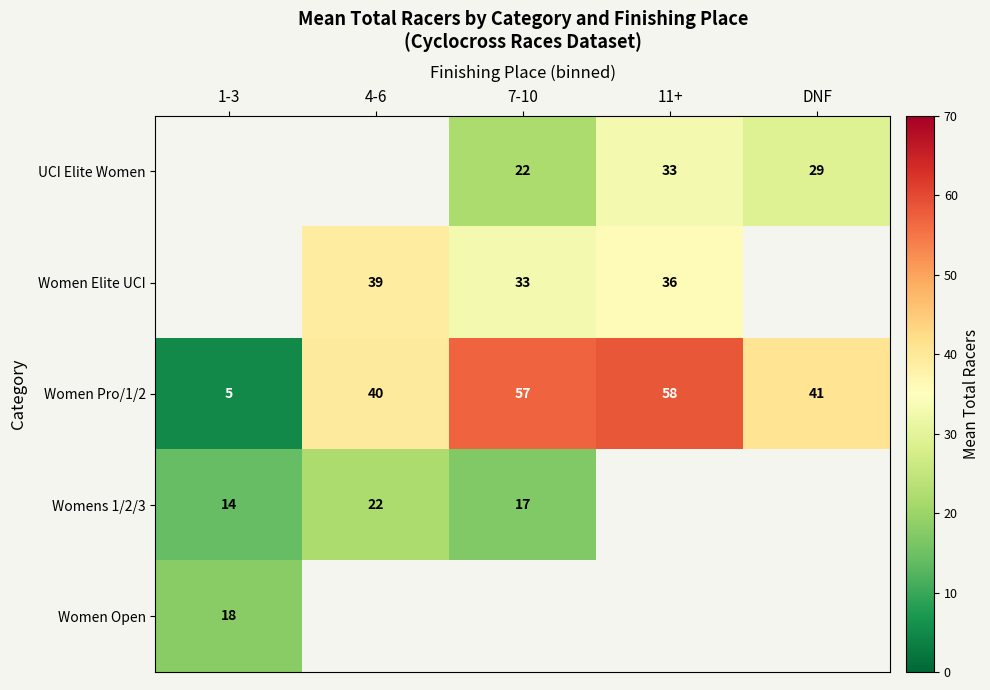

The value of Women Elite UCI at 4-6 is 26. True or false?

False